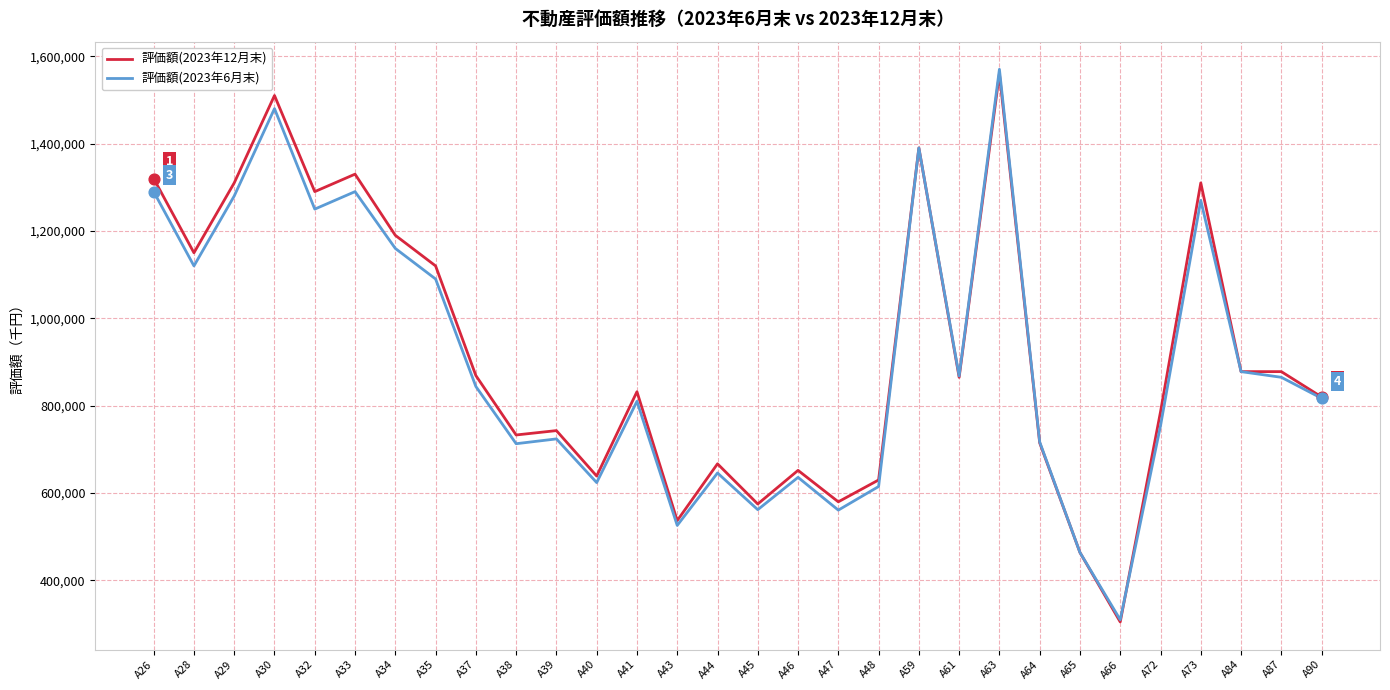

What are all the series names shown in the legend?

評価額(2023年12月末), 評価額(2023年6月末)